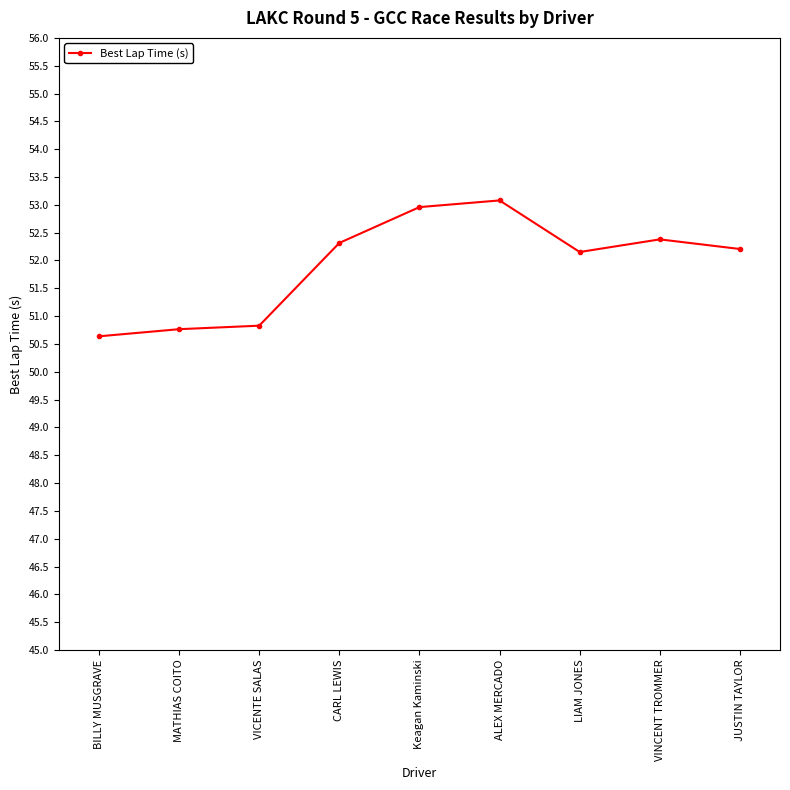

What value does the data have at VINCENT TROMMER?

52.4